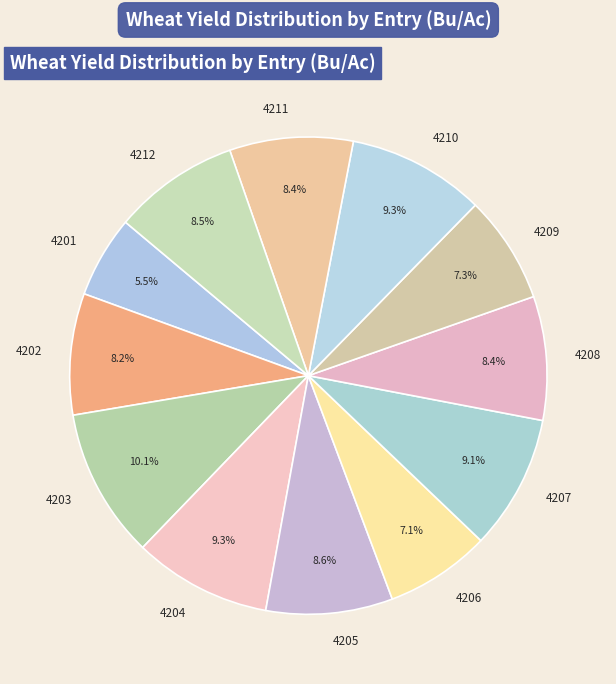

Between 4212 and 4201, which is larger?

4212